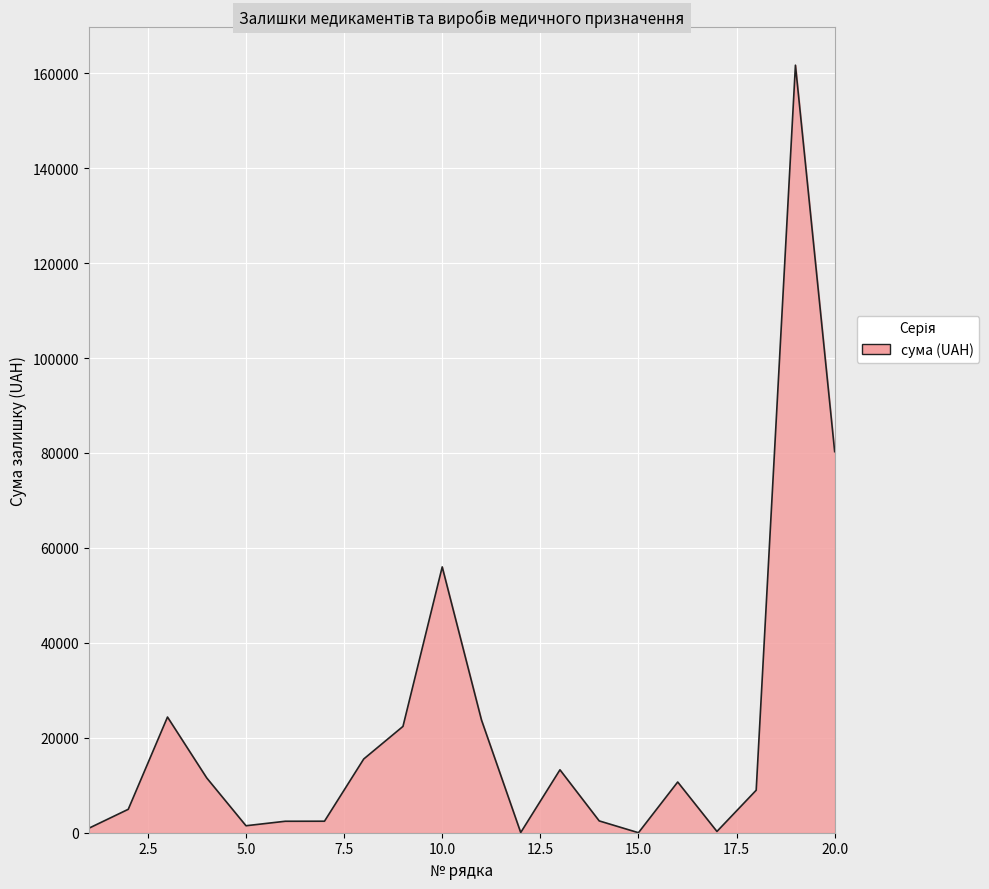

What is the maximum value shown in the chart?

161701.9